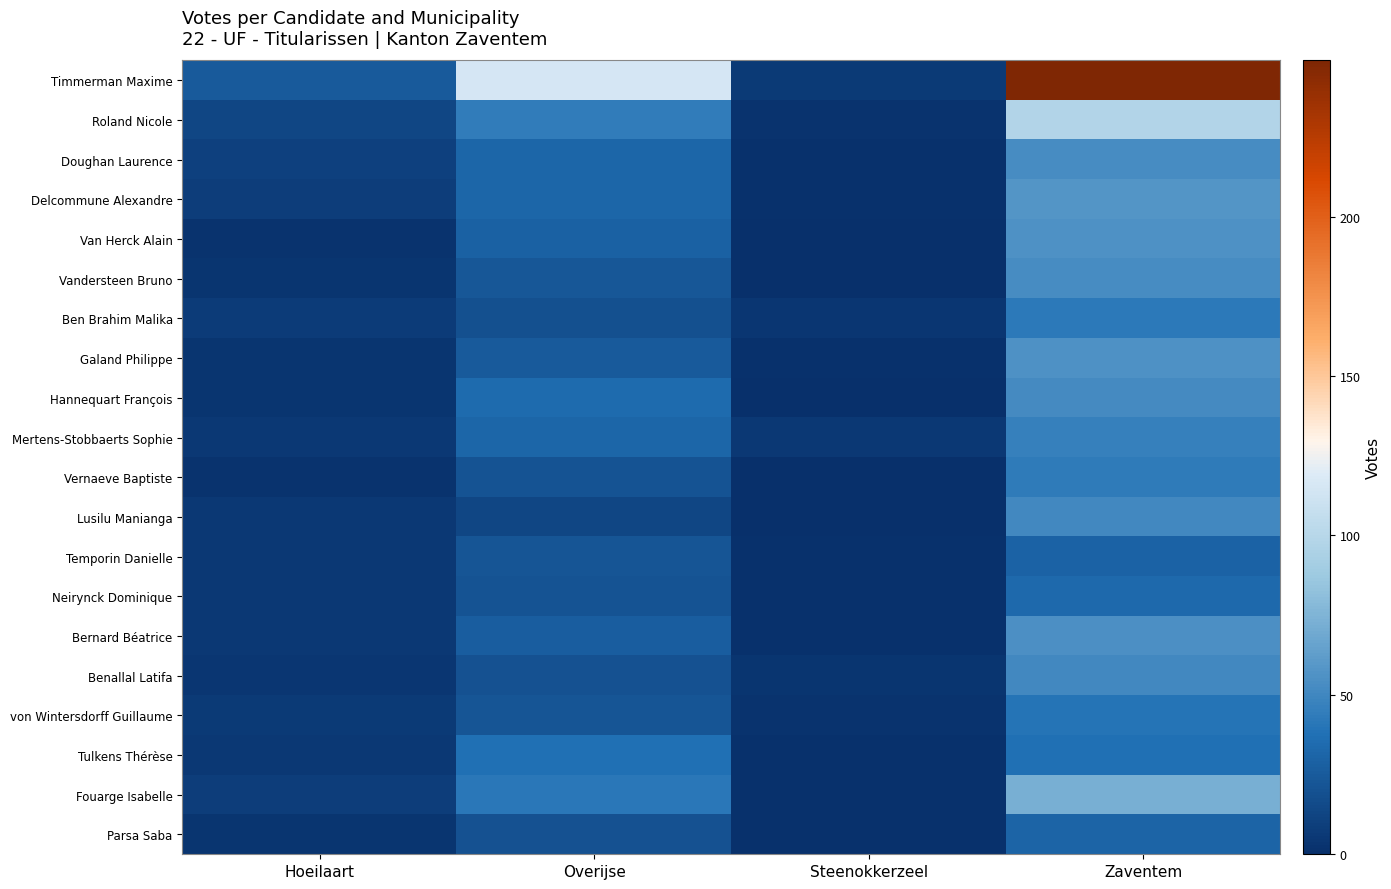

Reading left to right, what are all the values shown in this chart?

Timmerman Maxime: Hoeilaart=25	Overijse=115	Steenokkerzeel=6	Zaventem=249
Roland Nicole: Hoeilaart=13	Overijse=44	Steenokkerzeel=2	Zaventem=98
Doughan Laurence: Hoeilaart=10	Overijse=32	Steenokkerzeel=1	Zaventem=53
Delcommune Alexandre: Hoeilaart=8	Overijse=32	Steenokkerzeel=1	Zaventem=58
Van Herck Alain: Hoeilaart=2	Overijse=29	Steenokkerzeel=0	Zaventem=56
Vandersteen Bruno: Hoeilaart=3	Overijse=23	Steenokkerzeel=0	Zaventem=53
Ben Brahim Malika: Hoeilaart=7	Overijse=19	Steenokkerzeel=4	Zaventem=42
Galand Philippe: Hoeilaart=3	Overijse=25	Steenokkerzeel=1	Zaventem=56
Hannequart François: Hoeilaart=3	Overijse=35	Steenokkerzeel=0	Zaventem=52
Mertens-Stobbaerts Sophie: Hoeilaart=5	Overijse=32	Steenokkerzeel=5	Zaventem=46
Vernaeve Baptiste: Hoeilaart=2	Overijse=21	Steenokkerzeel=0	Zaventem=43
Lusilu Manianga: Hoeilaart=5	Overijse=13	Steenokkerzeel=0	Zaventem=51
Temporin Danielle: Hoeilaart=5	Overijse=22	Steenokkerzeel=1	Zaventem=30
Neirynck Dominique: Hoeilaart=5	Overijse=21	Steenokkerzeel=1	Zaventem=34
Bernard Béatrice: Hoeilaart=5	Overijse=27	Steenokkerzeel=1	Zaventem=55
Benallal Latifa: Hoeilaart=4	Overijse=20	Steenokkerzeel=3	Zaventem=51
von Wintersdorff Guillaume: Hoeilaart=6	Overijse=22	Steenokkerzeel=2	Zaventem=39
Tulkens Thérèse: Hoeilaart=5	Overijse=37	Steenokkerzeel=1	Zaventem=37
Fouarge Isabelle: Hoeilaart=8	Overijse=41	Steenokkerzeel=1	Zaventem=72
Parsa Saba: Hoeilaart=3	Overijse=20	Steenokkerzeel=1	Zaventem=31